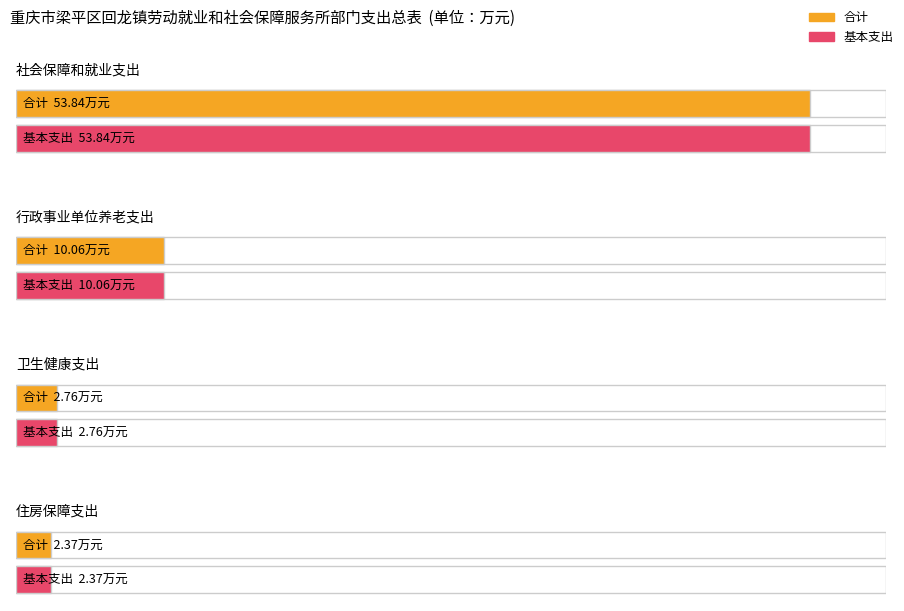

Reading left to right, extract all data points from this chart.

合计: 53.8	10.1	2.8	2.4
基本支出: 53.8	10.1	2.8	2.4